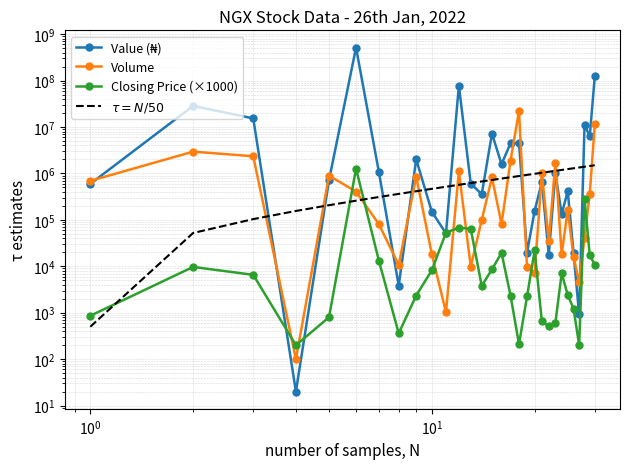

In Closing Price (×1000), how many points are lower than both neighbors (excluding endpoints)?

6